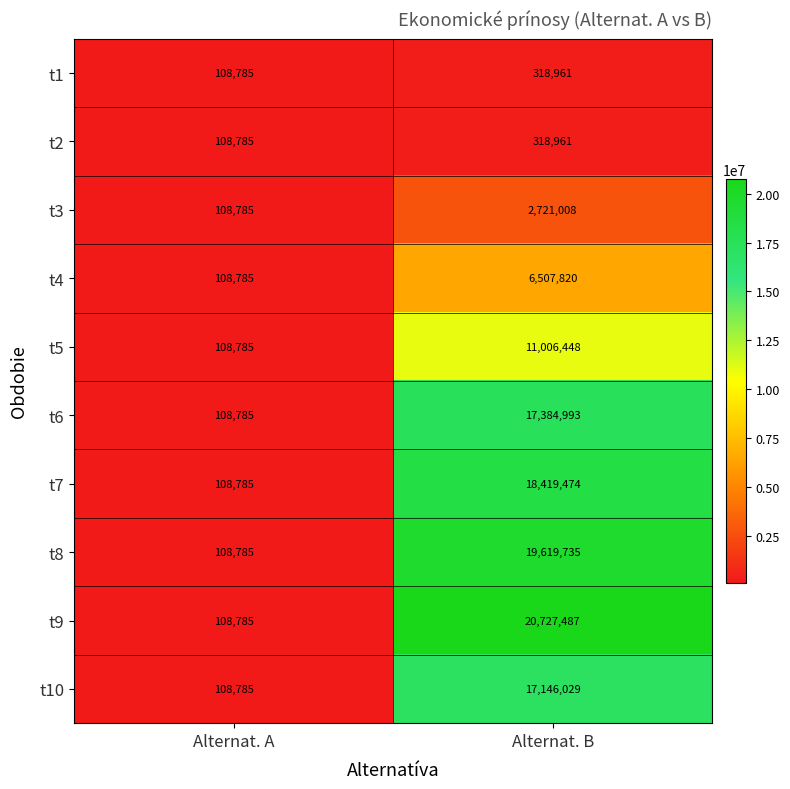

What is the difference between the maximum and minimum values in the t5 series?

10897663